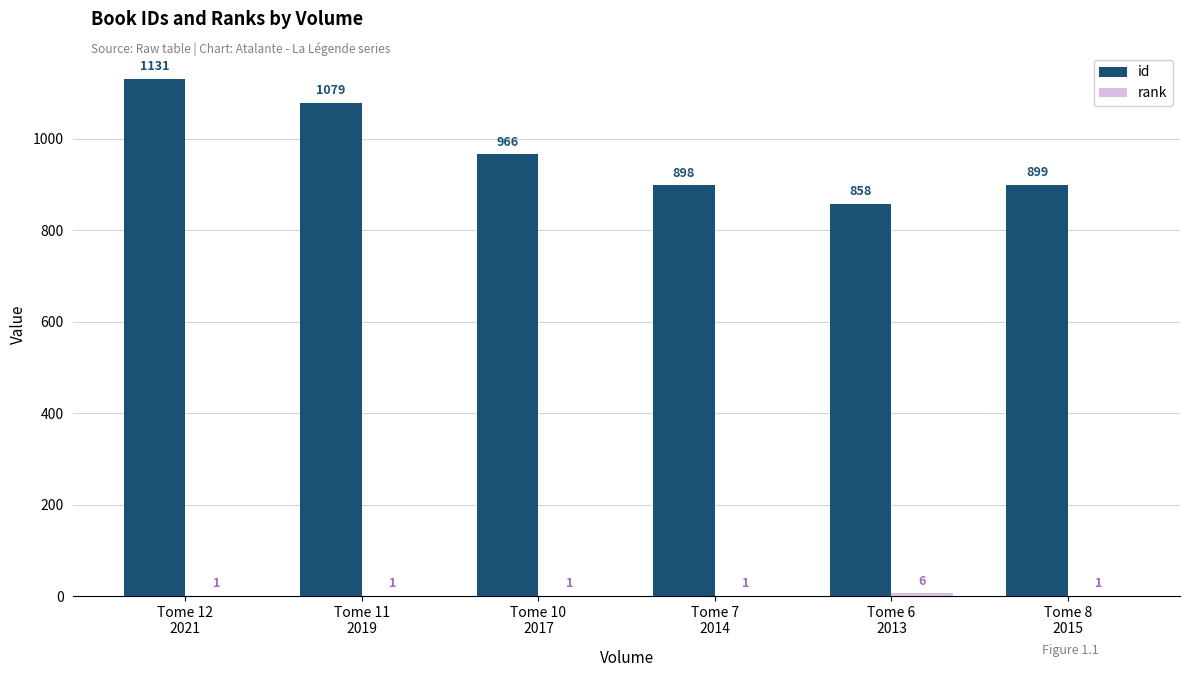

Which series has the largest total across all categories?

id